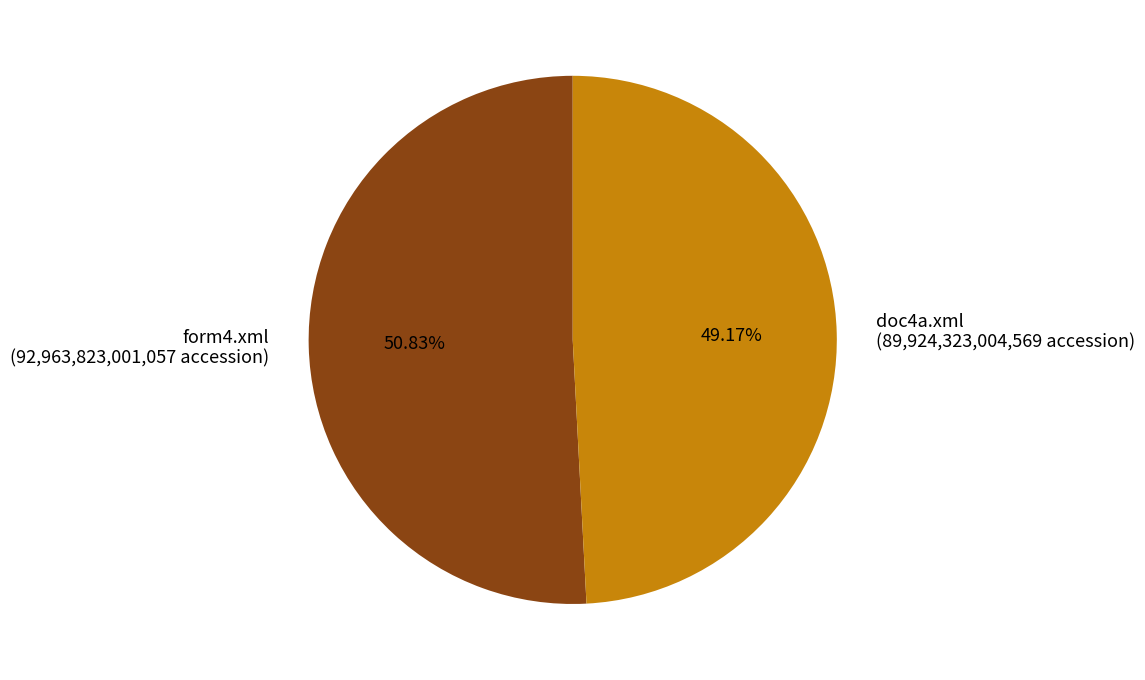

Which category has the smallest portion of the pie?

doc4a.xml